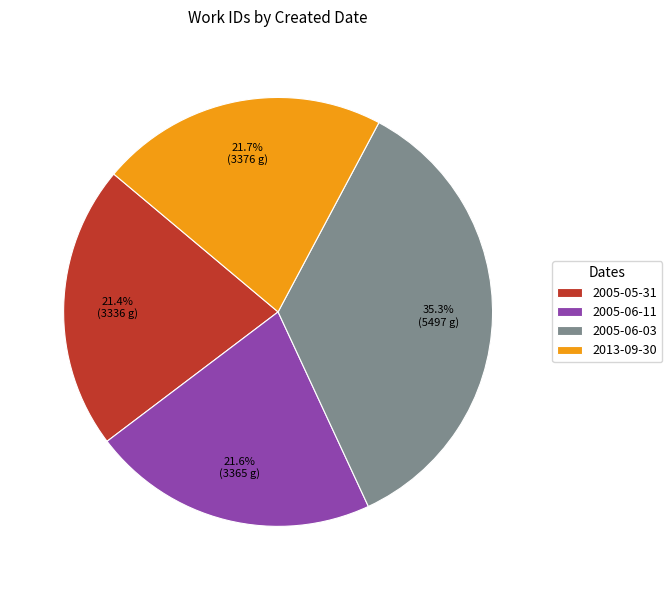

Is it true that 2005-06-03 is 27% of the pie?

False